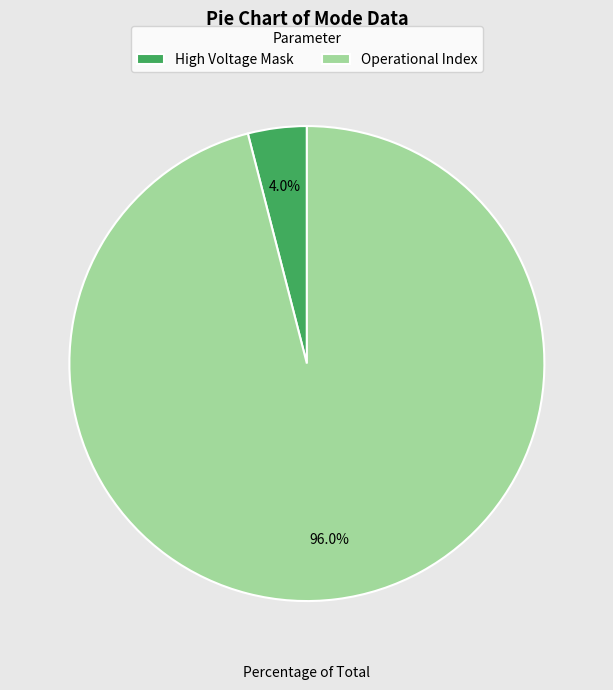

Which slice is the largest?

Operational Index